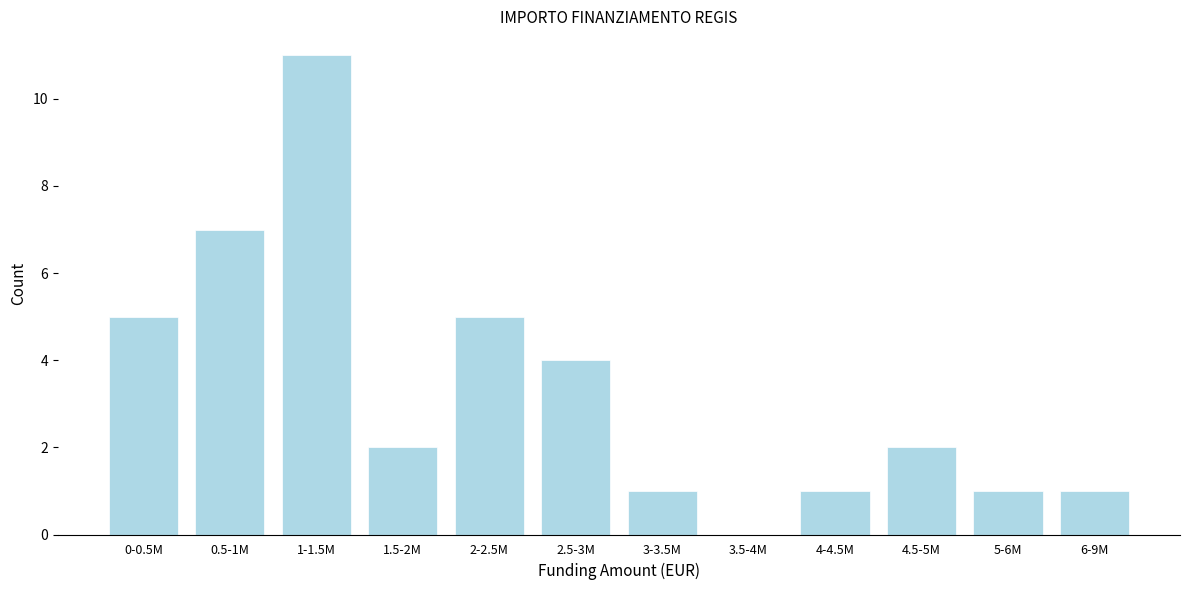

Reading left to right, extract all data points from this chart.

0-0.5M=5	0.5-1M=7	1-1.5M=11	1.5-2M=2	2-2.5M=5	2.5-3M=4	3-3.5M=1	3.5-4M=0	4-4.5M=1	4.5-5M=2	5-6M=1	6-9M=1